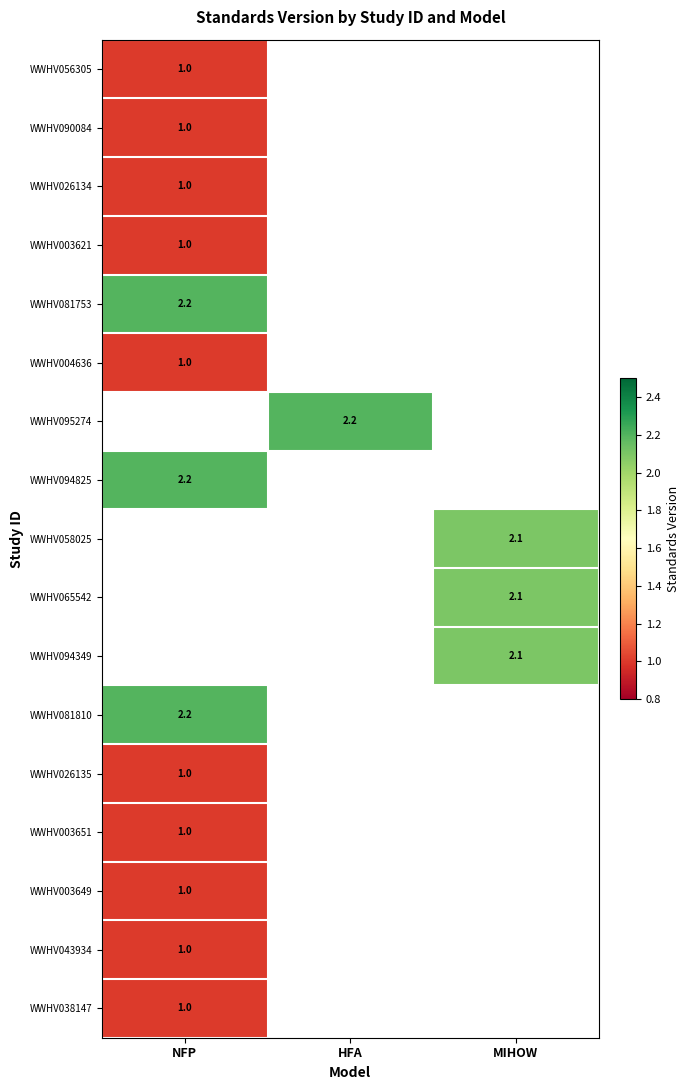

Which has a higher value, MIHOW or NFP?

NFP